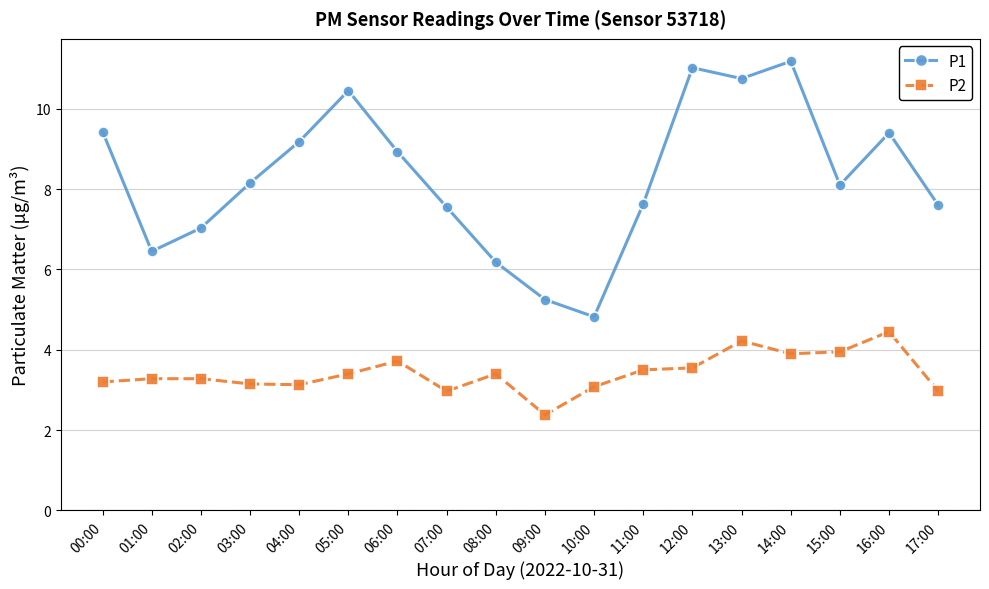

True or false: P1 and P2 cross at least once.

False